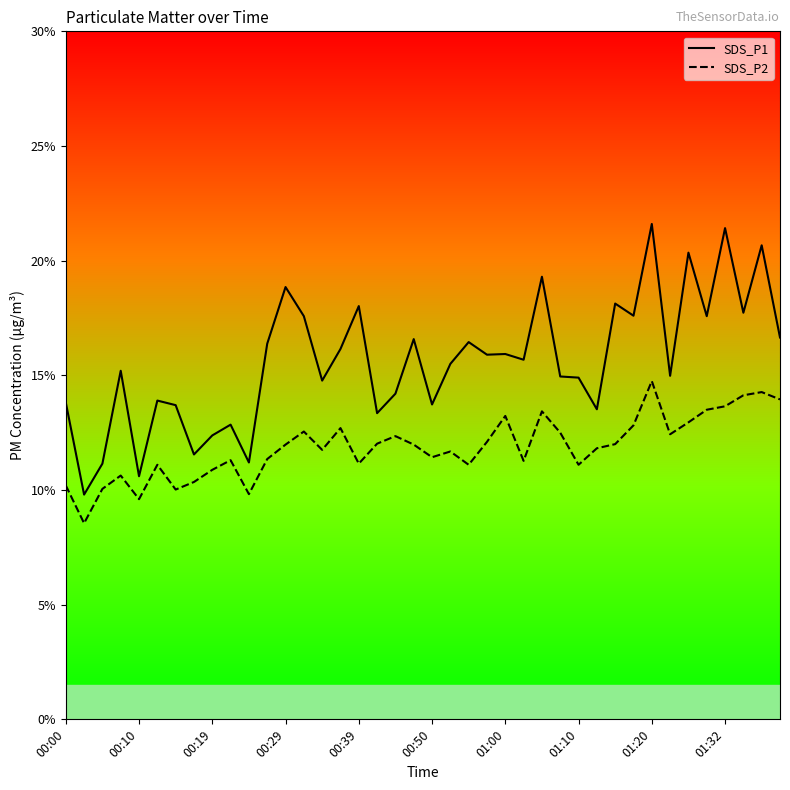

What is the difference between the maximum and minimum values in the SDS_P2 series?

6.2